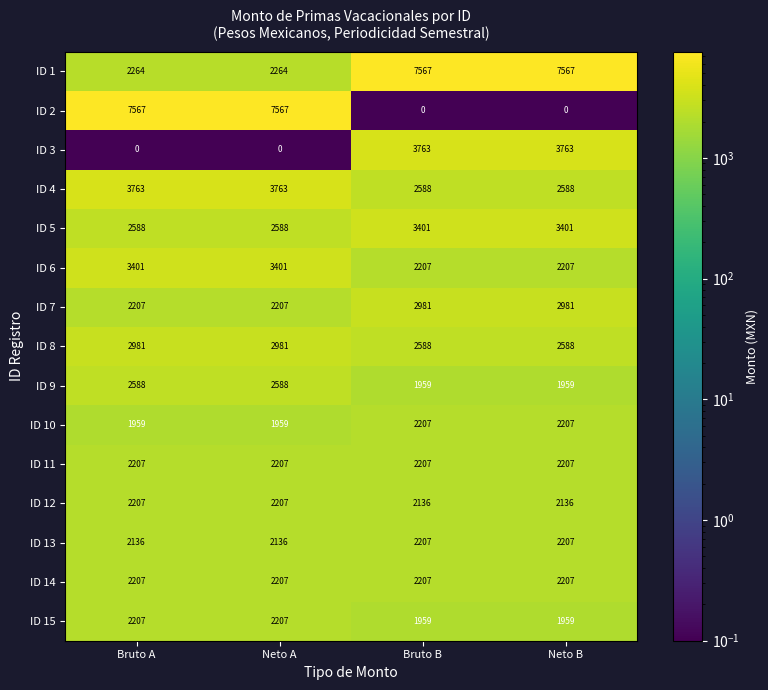

What is the spread (max minus min) of values at Neto A?

7567